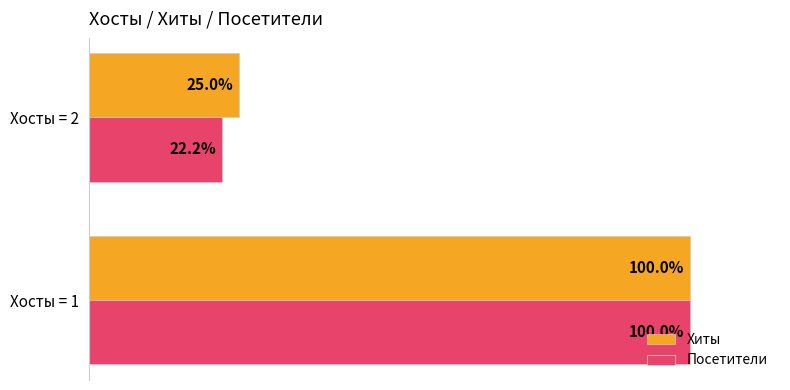

Which series has the largest total across all categories?

Хиты